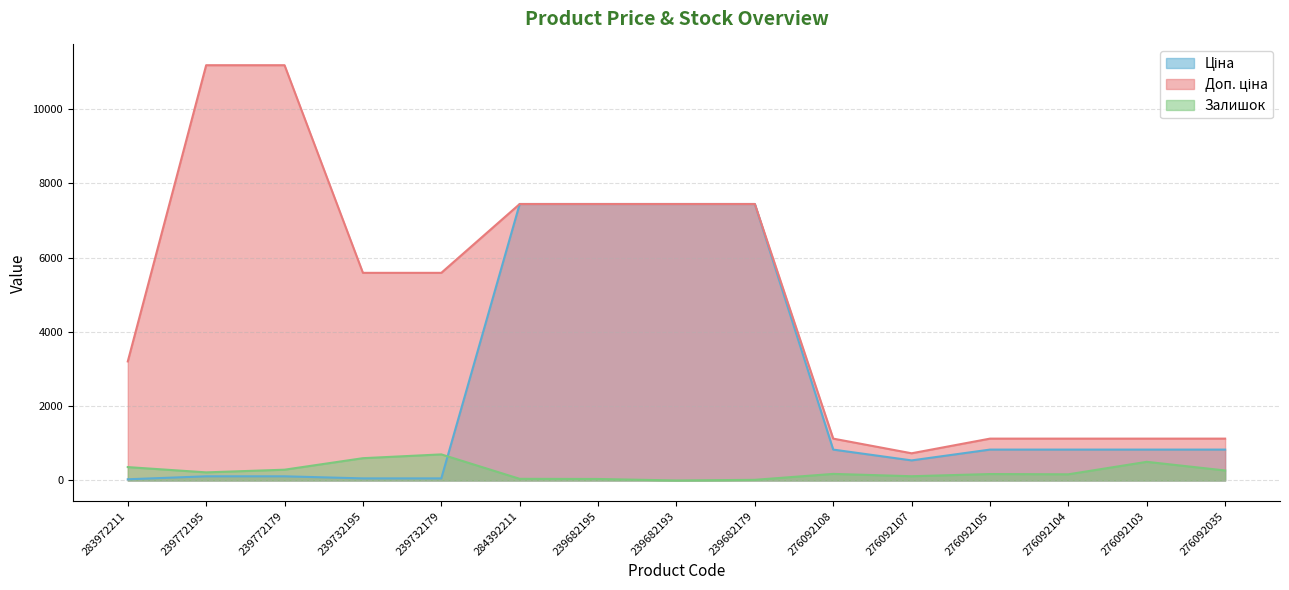

Which series has the largest total across all categories?

Доп. ціна